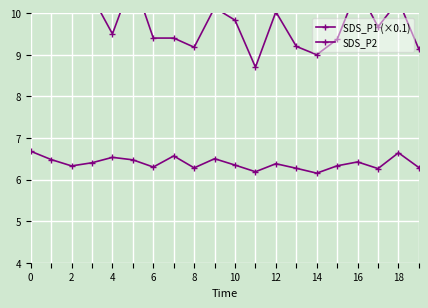

Is this an area chart (filled region under the line)?

No